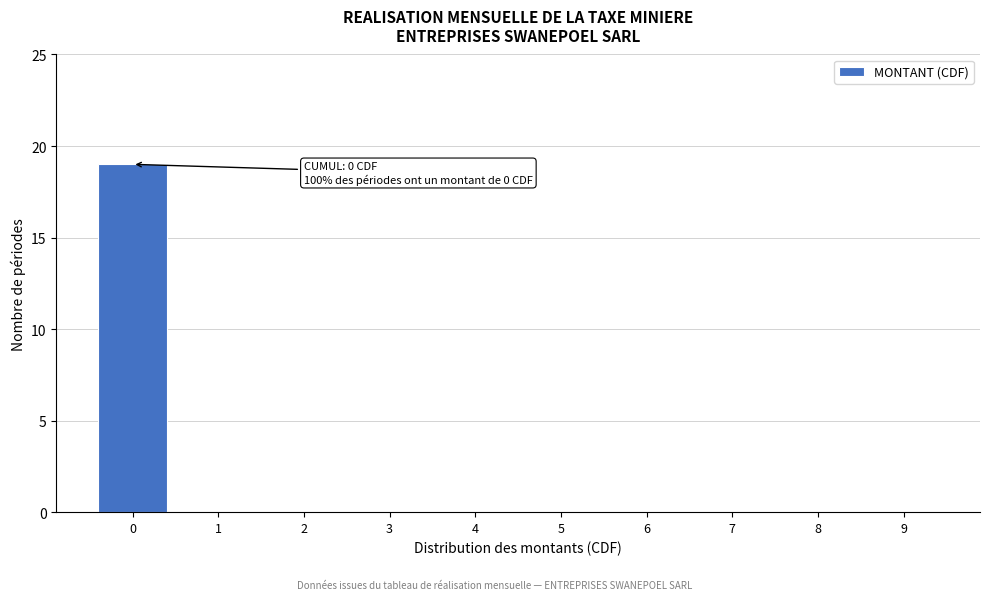

Reading right to left, extract all data points from this chart.

9=0	8=0	7=0	6=0	5=0	4=0	3=0	2=0	1=0	0=19